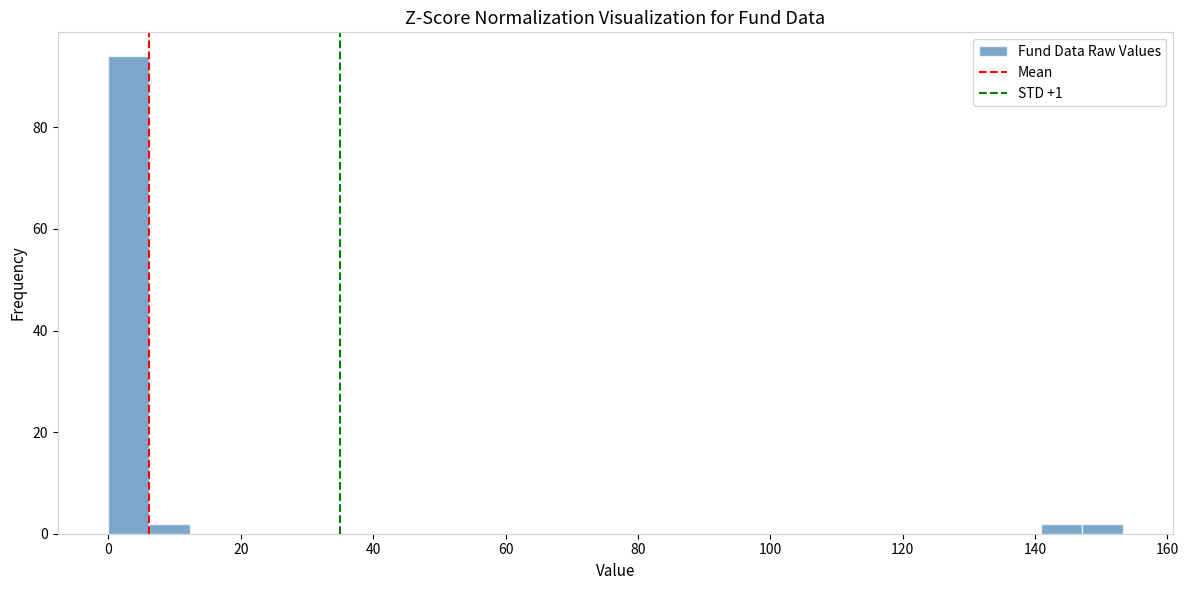

Around what value on the x-axis is the tallest bar? Give the approximate position of its centre, as read against the axis.

4